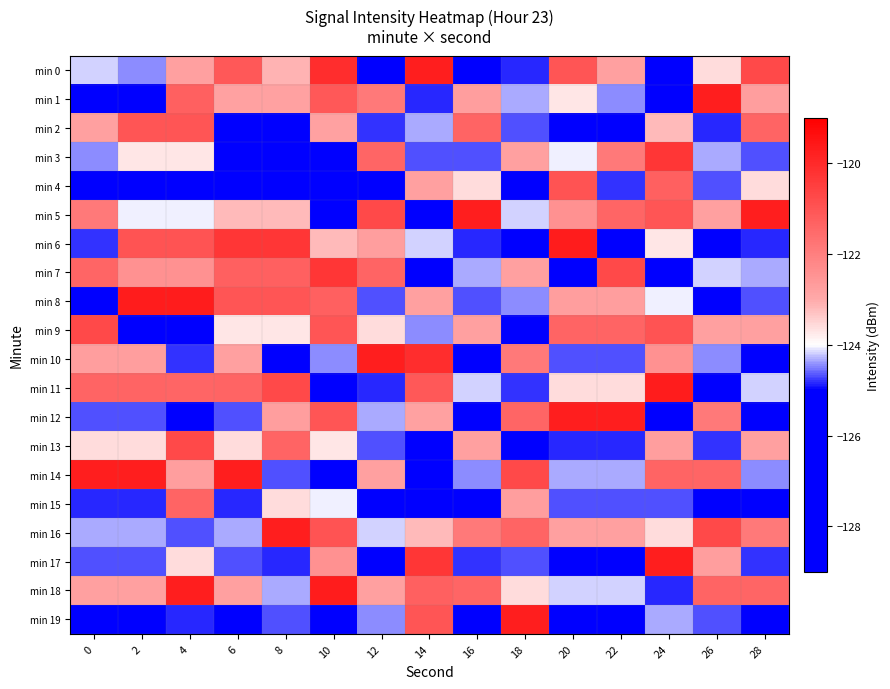

What is the maximum value shown in the chart?

-119.7